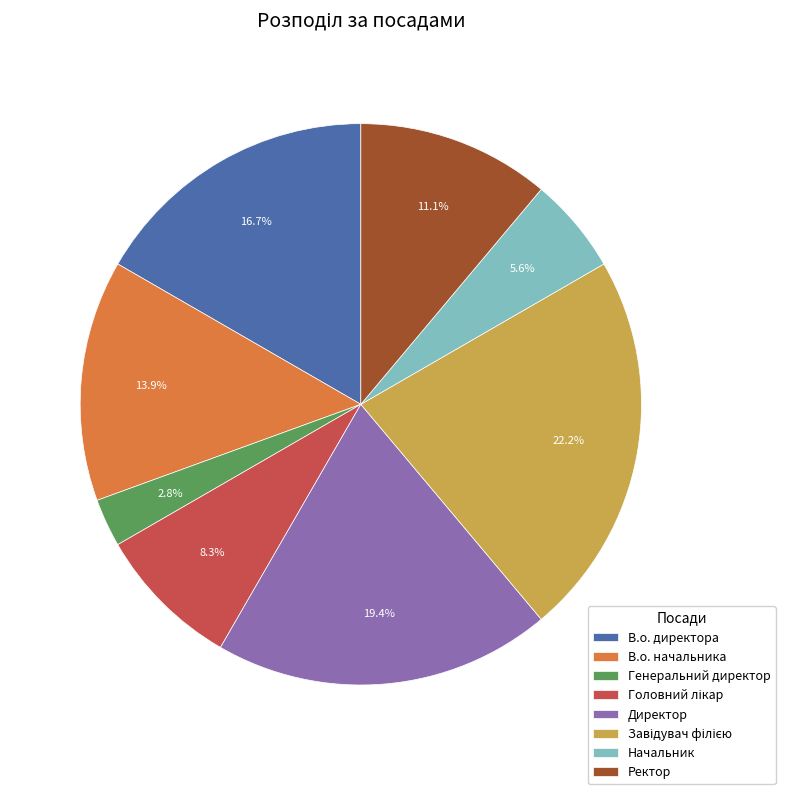

Which has a higher value, В.о. начальника or Ректор?

В.о. начальника